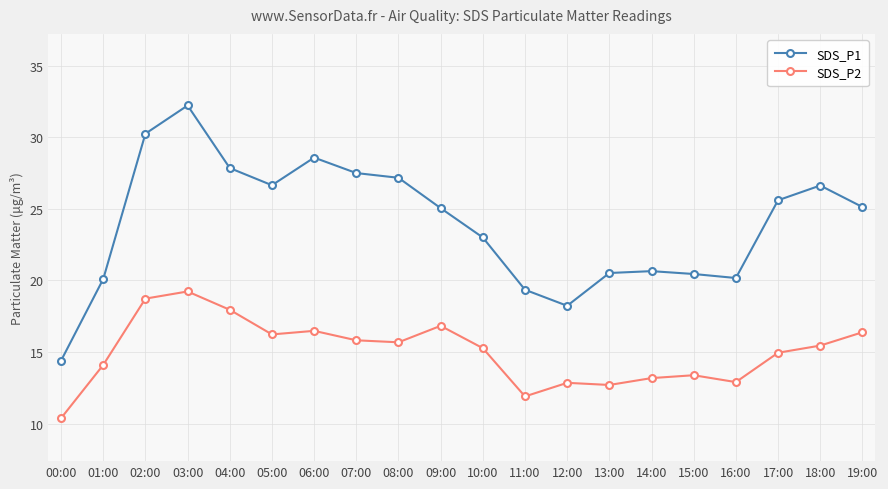

List the series in order of their peak value, lowest first.

SDS_P2, SDS_P1